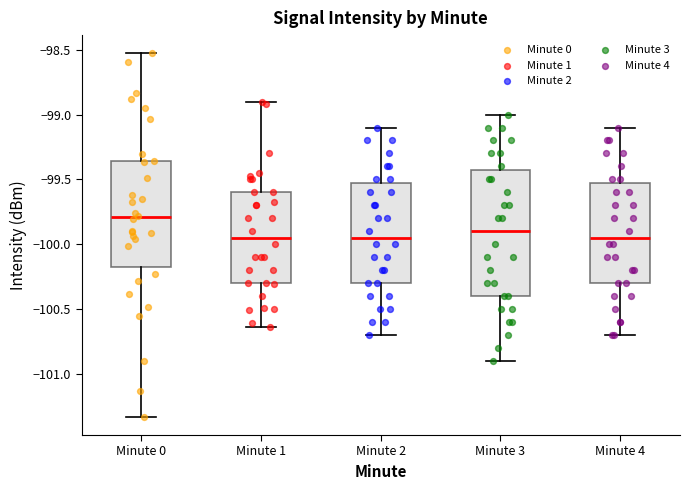

Reading left to right, read every box against the y-axis: the position of its median line, the range the box covers, and the ends of its whiskers. The values are not printed on the chart, so give them approximately, as read against the axis.

Minute 0: median -99.80, box -100.20 to -99.35, whiskers -101.35 to -98.55
Minute 1: median -99.95, box -100.30 to -99.60, whiskers -100.65 to -98.90
Minute 2: median -99.95, box -100.30 to -99.50, whiskers -100.70 to -99.10
Minute 3: median -99.90, box -100.40 to -99.40, whiskers -100.90 to -99.00
Minute 4: median -99.95, box -100.30 to -99.50, whiskers -100.70 to -99.10